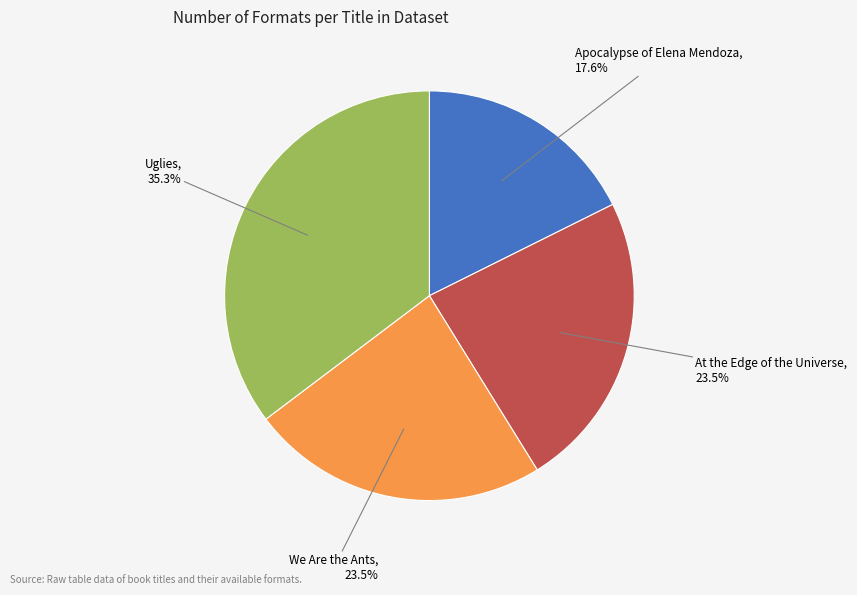

Does any single category account for the majority?

No